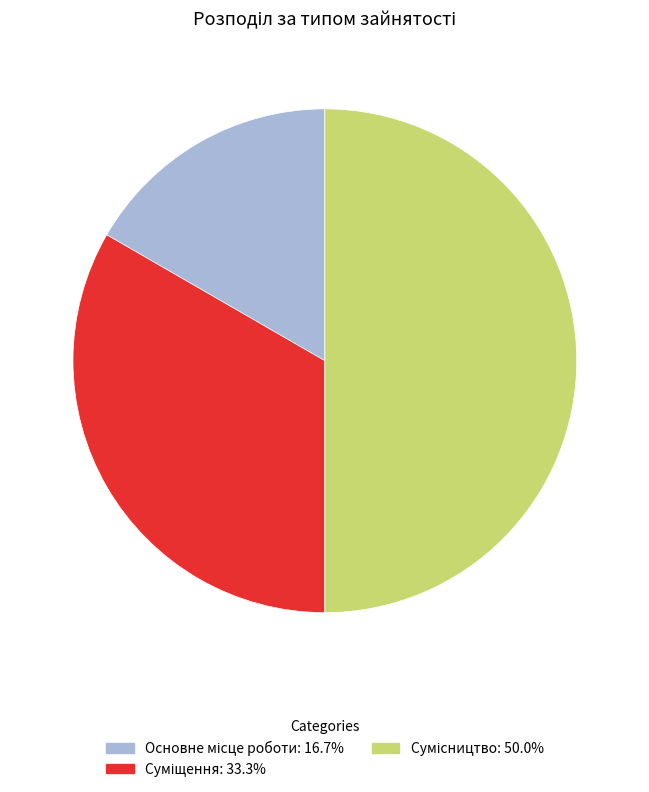

How many segments does this pie chart have?

3